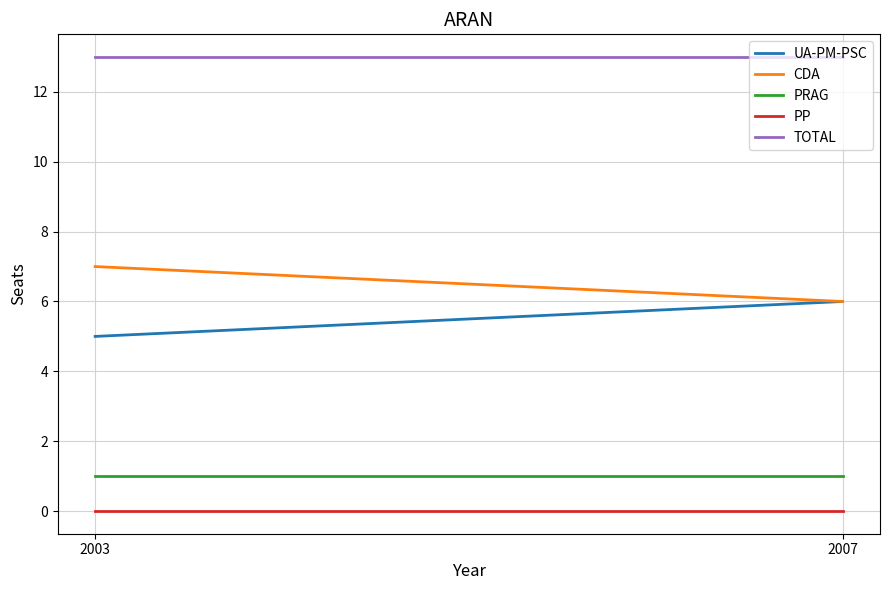

Which category has the lowest value across all series?

2003